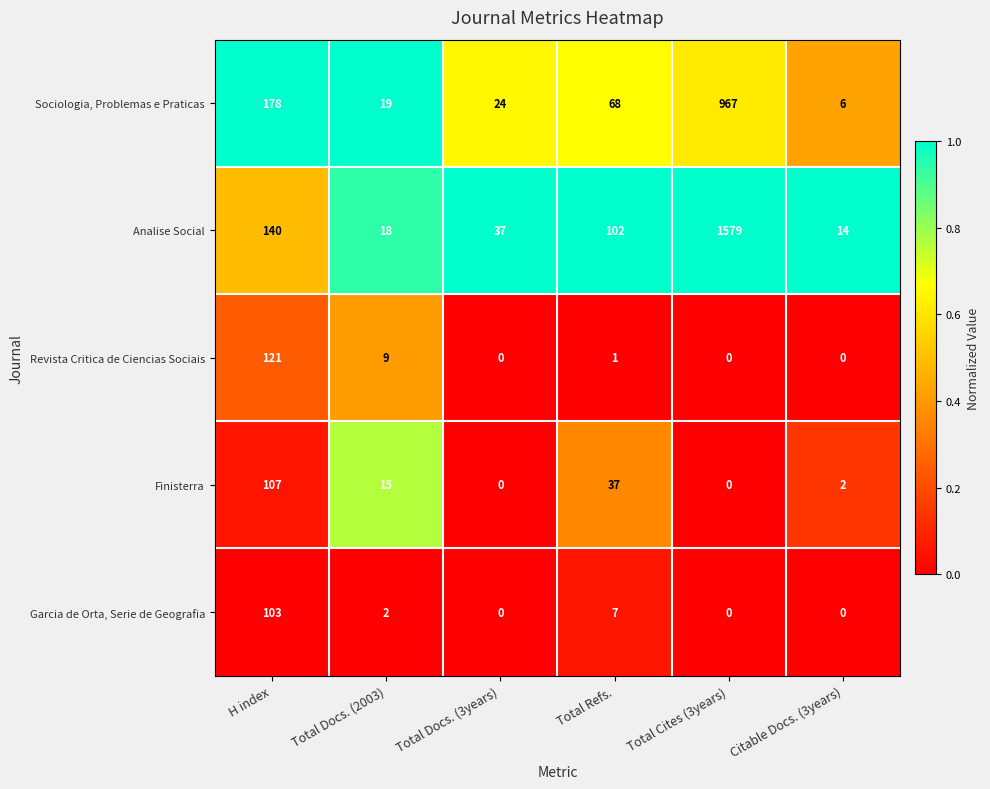

Where is Revista Critica de Ciencias Sociais nearest to the value 60?

Total Docs. (2003)